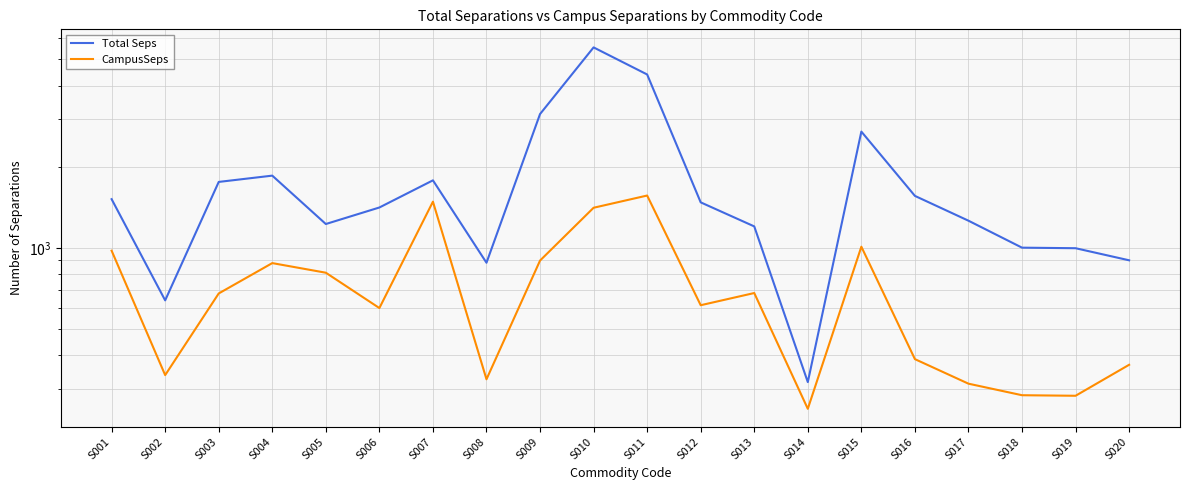

True or false: Total Seps has more than 2 points higher than both neighbors.

True